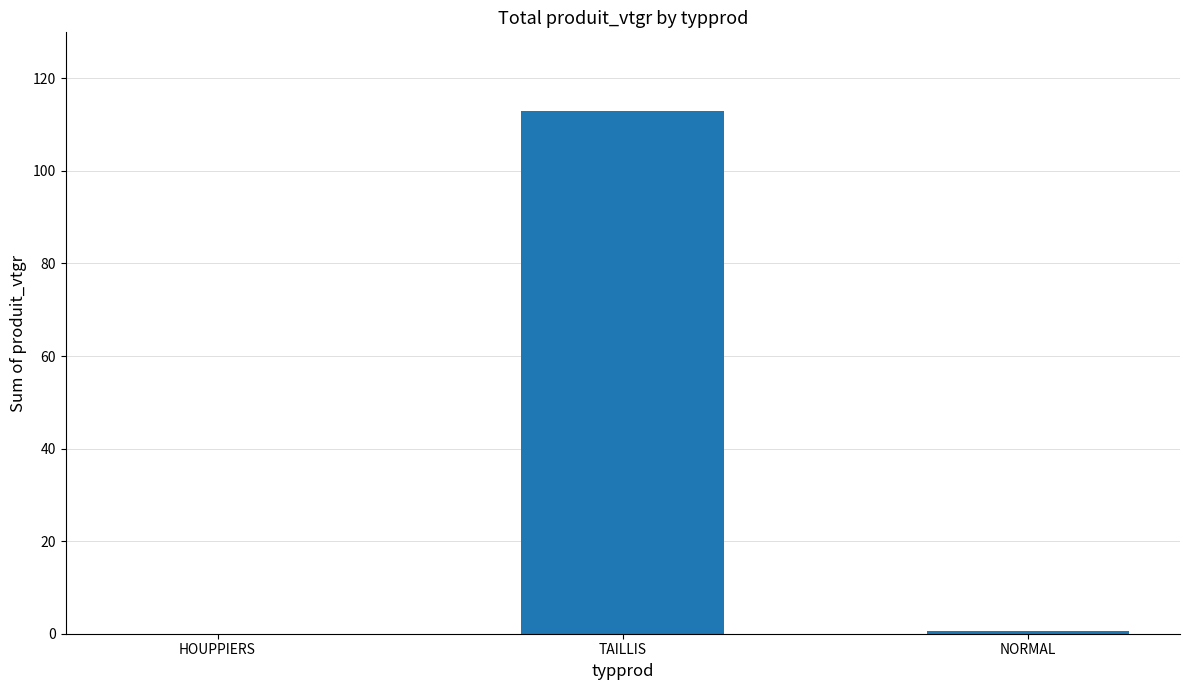

Count the number of data series in this chart.

1